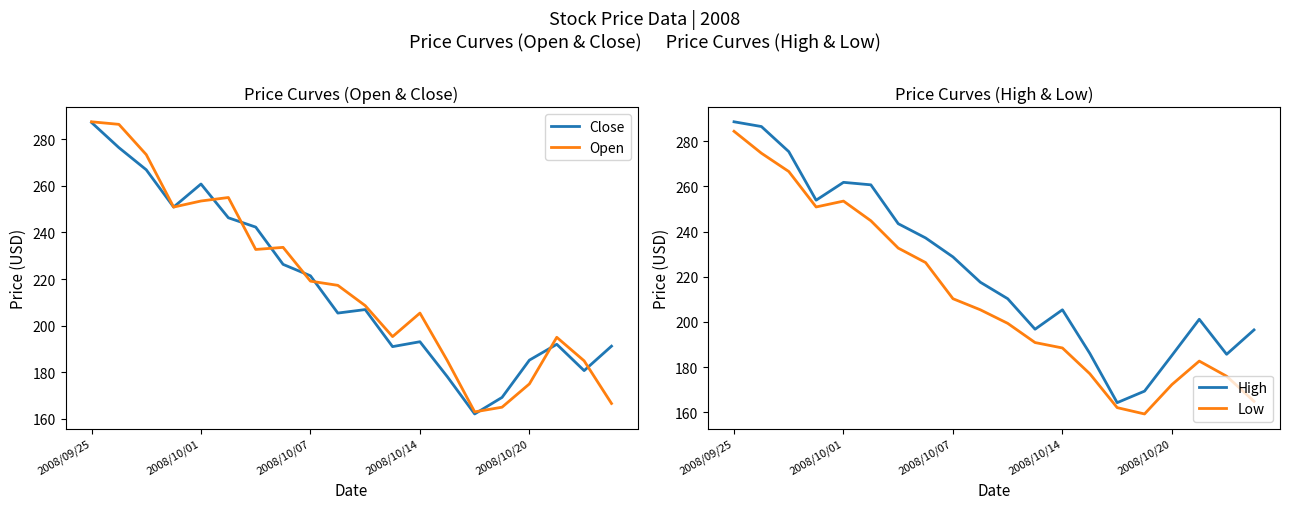

Does the chart have visible grid lines?

No